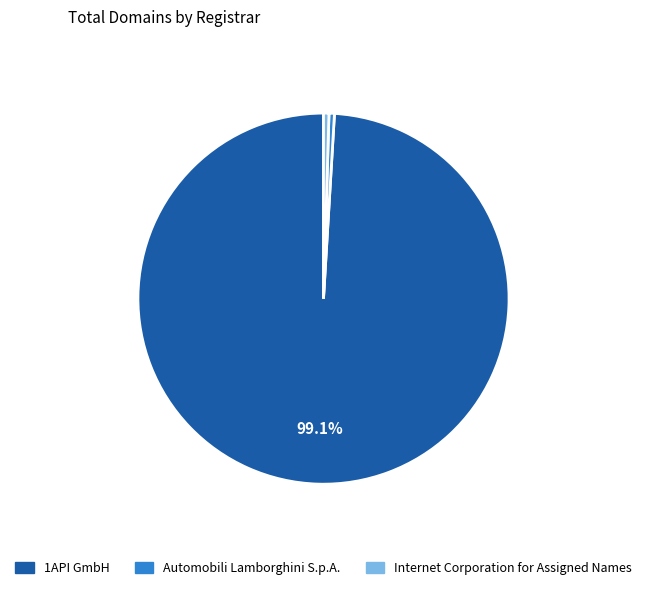

To the nearest percent, what percentage of the pie is 1API GmbH?

99%